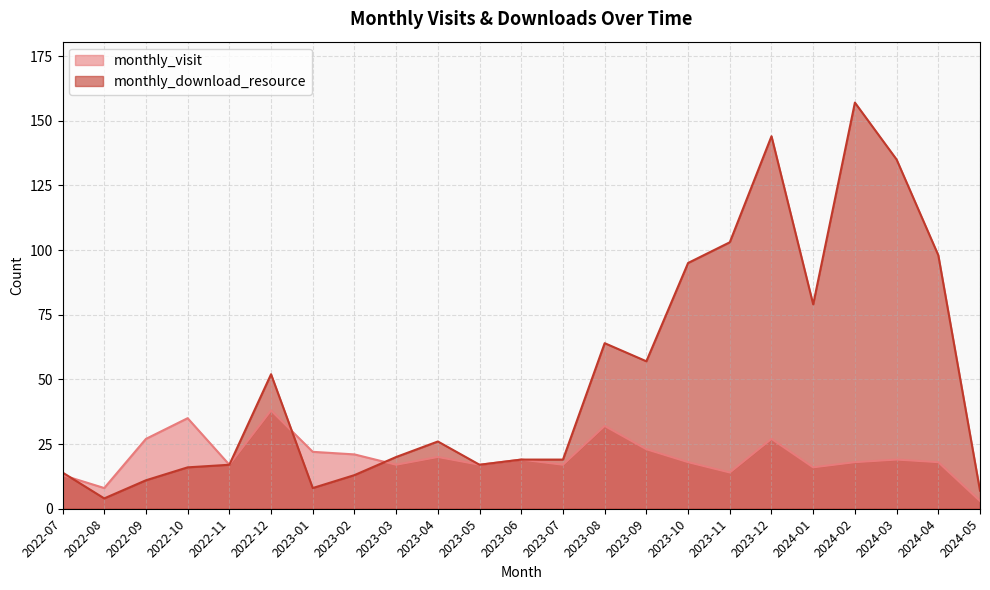

Where do monthly_download_resource and monthly_visit first cross each other?

2022-07 and 2022-08